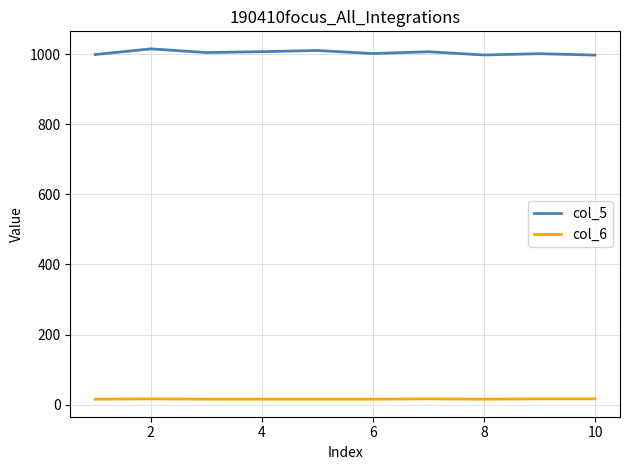

What is the minimum value for col_5?

996.9